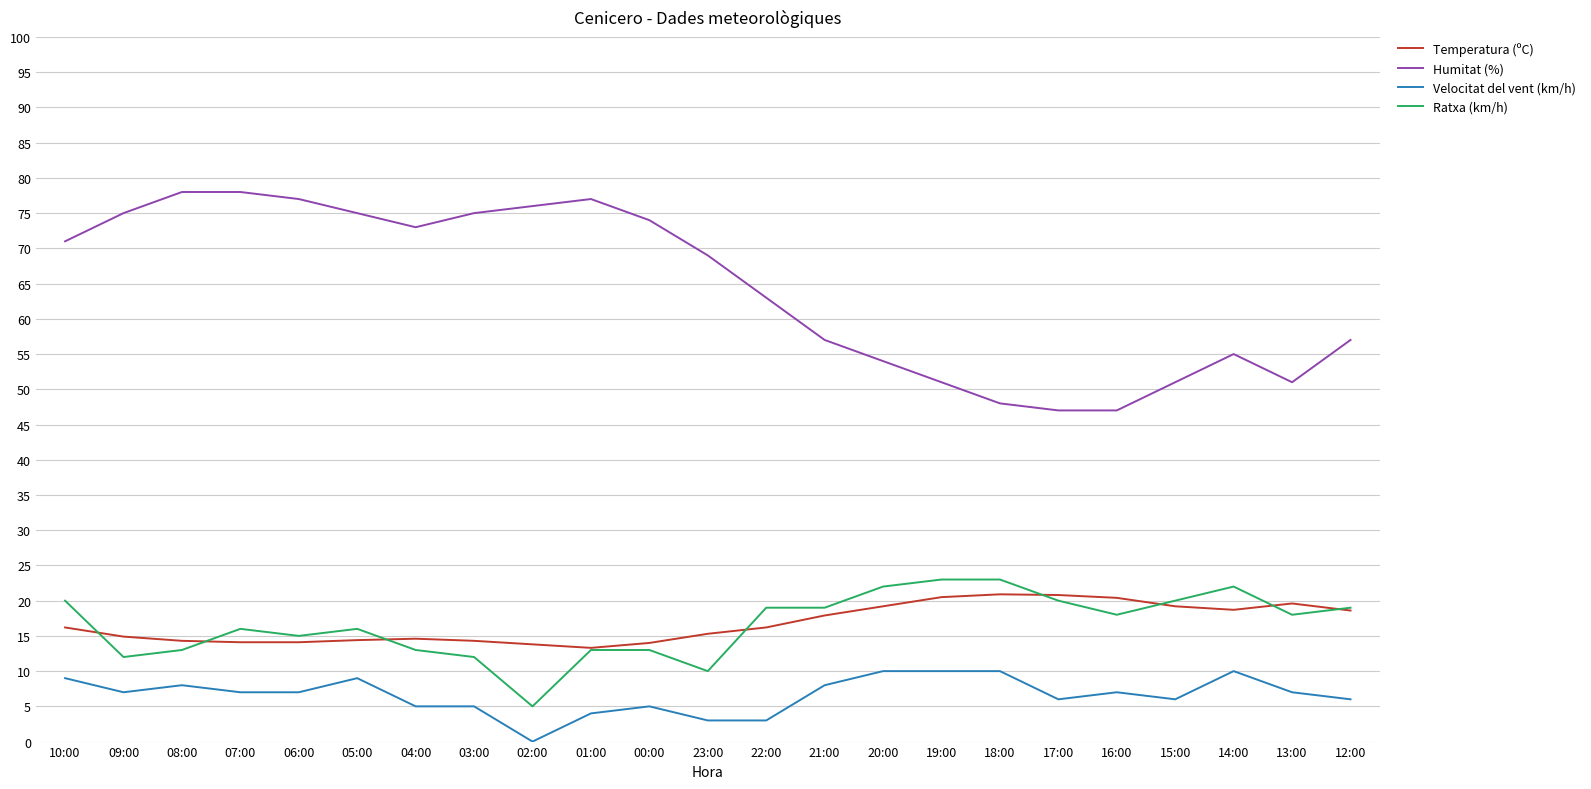

True or false: Temperatura (ºC) has a value of 17.9 at 21:00.

True